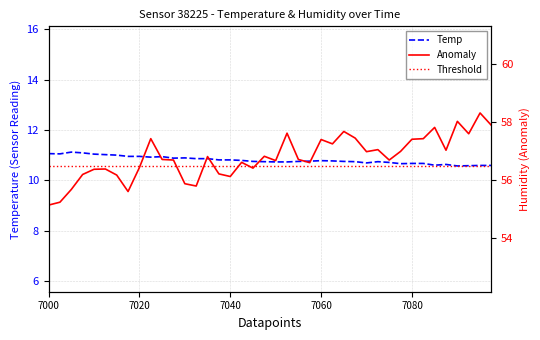

Is this an area chart (filled region under the line)?

No